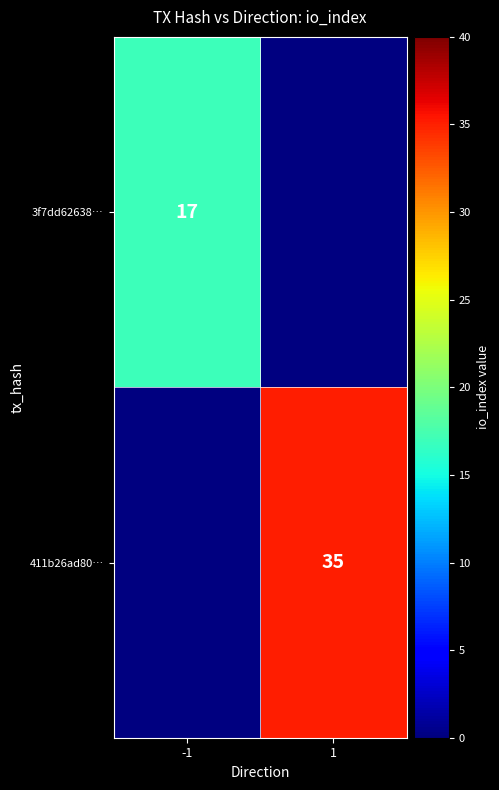

Count the number of categories in the chart.

2